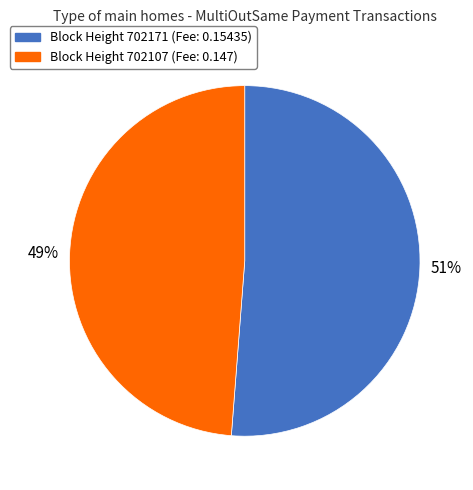

Does any single category account for the majority?

Yes